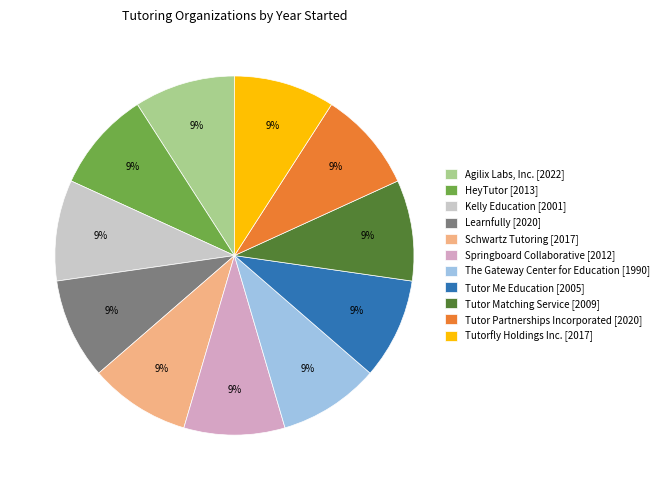

Is the sum of Tutorfly Holdings Inc. and The Gateway Center for Education greater than half?

No